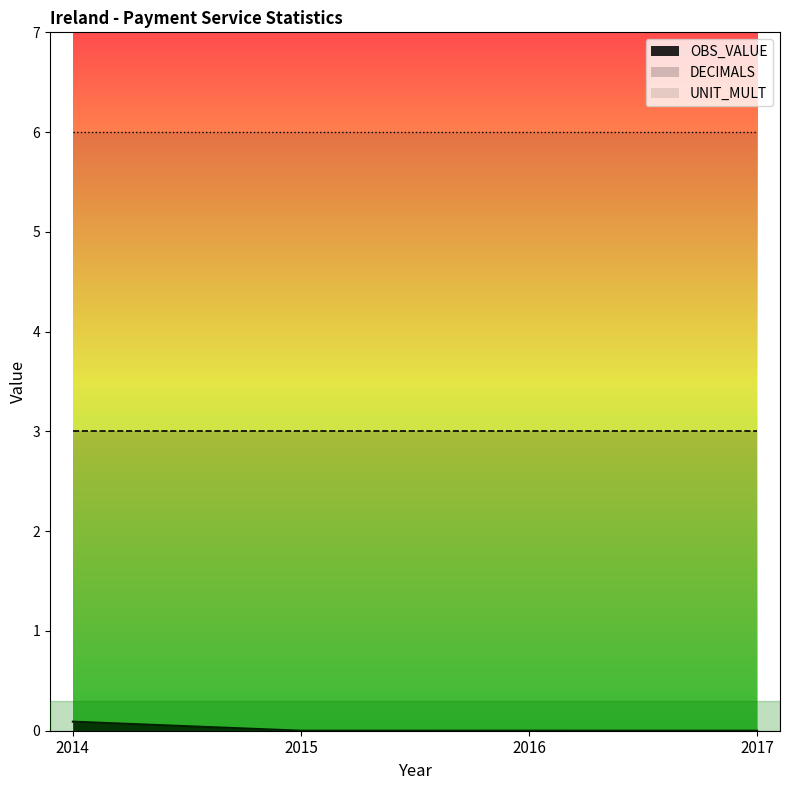

Reading left to right, list all the values displayed in this chart.

OBS_VALUE: 2014=0.1	2015=0.0	2016=0.0	2017=0.0
DECIMALS: 2014=3.0	2015=3.0	2016=3.0	2017=3.0
UNIT_MULT: 2014=6.0	2015=6.0	2016=6.0	2017=6.0